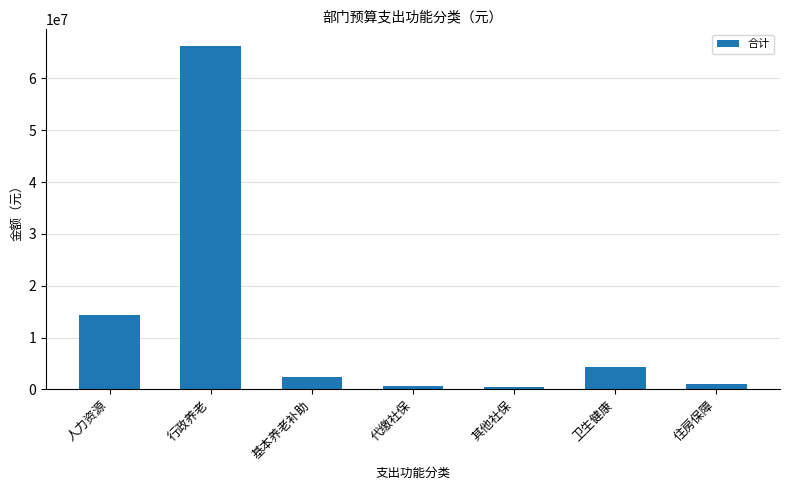

True or false: the data shows 21993396.9 at 人力资源.

False